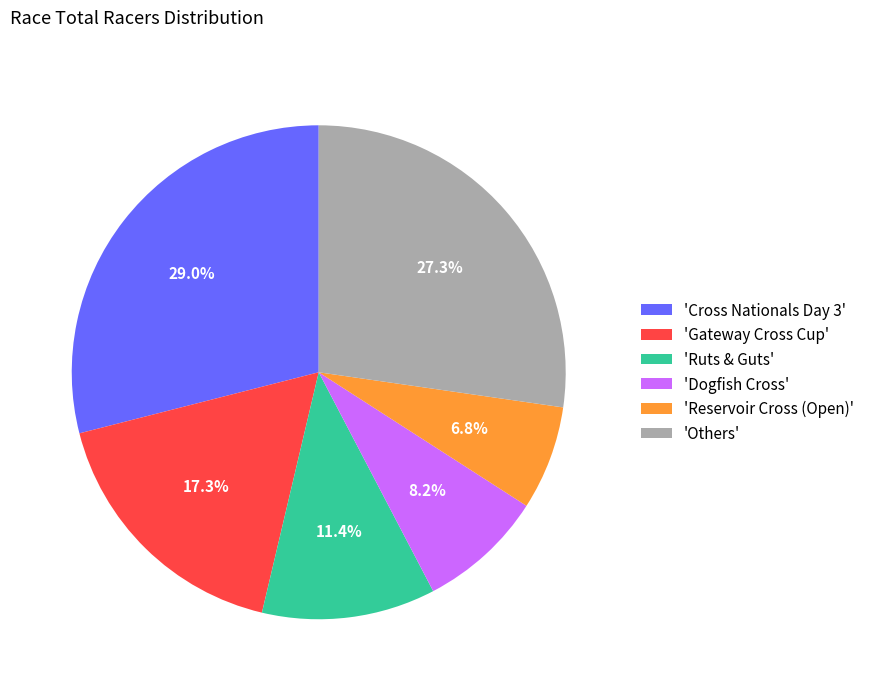

Is there any slice that represents more than half of the pie?

No